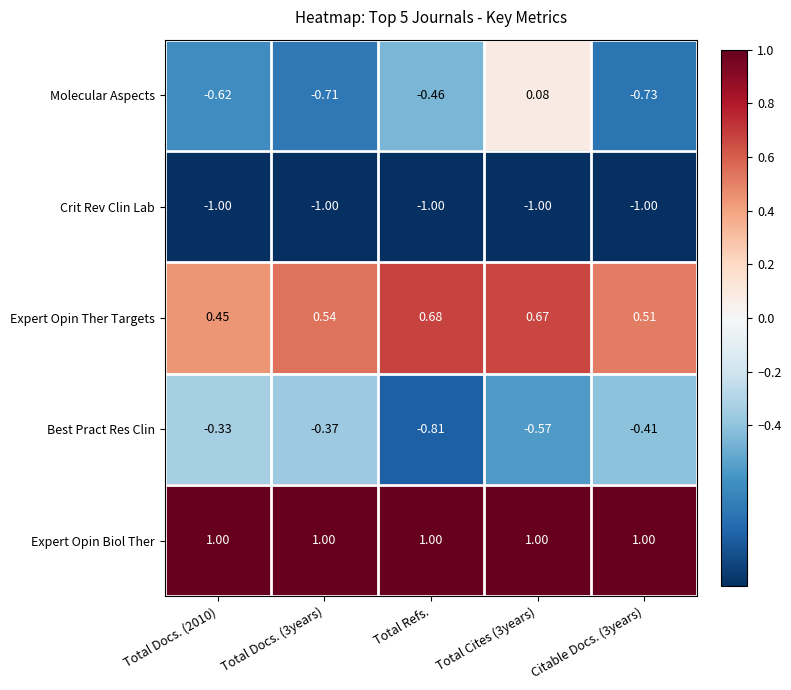

How many series are shown in this chart?

5